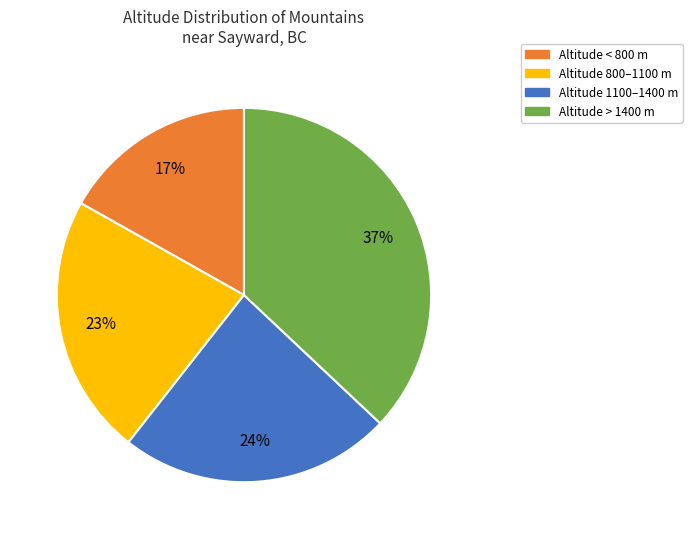

Rank the categories by value from lowest to highest.

Altitude < 800 m, Altitude 800–1100 m, Altitude 1100–1400 m, Altitude > 1400 m